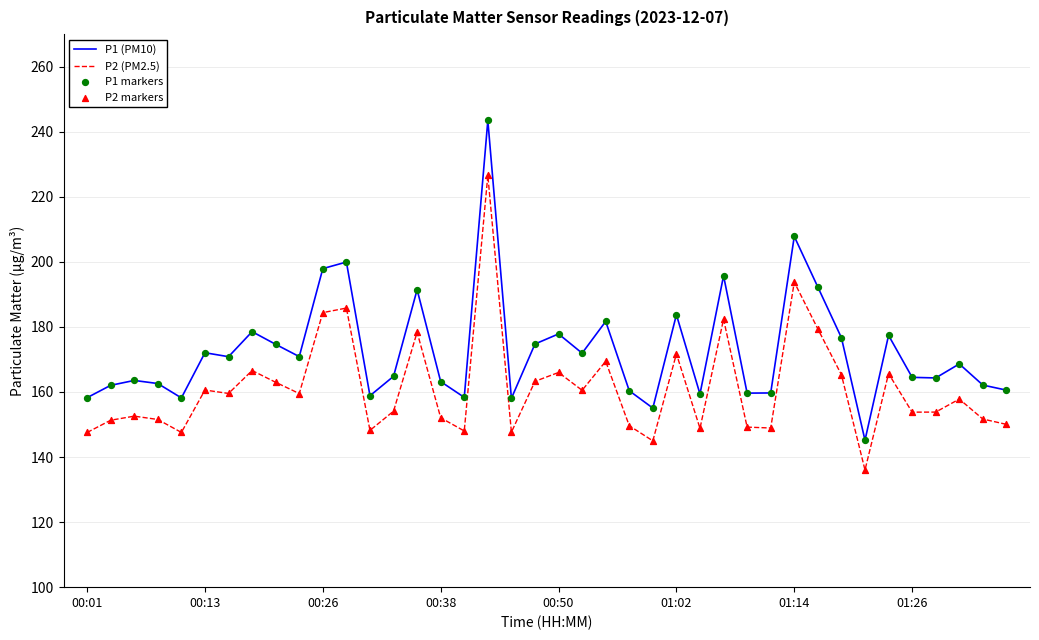

Which series has the largest total across all categories?

P1 (PM10)